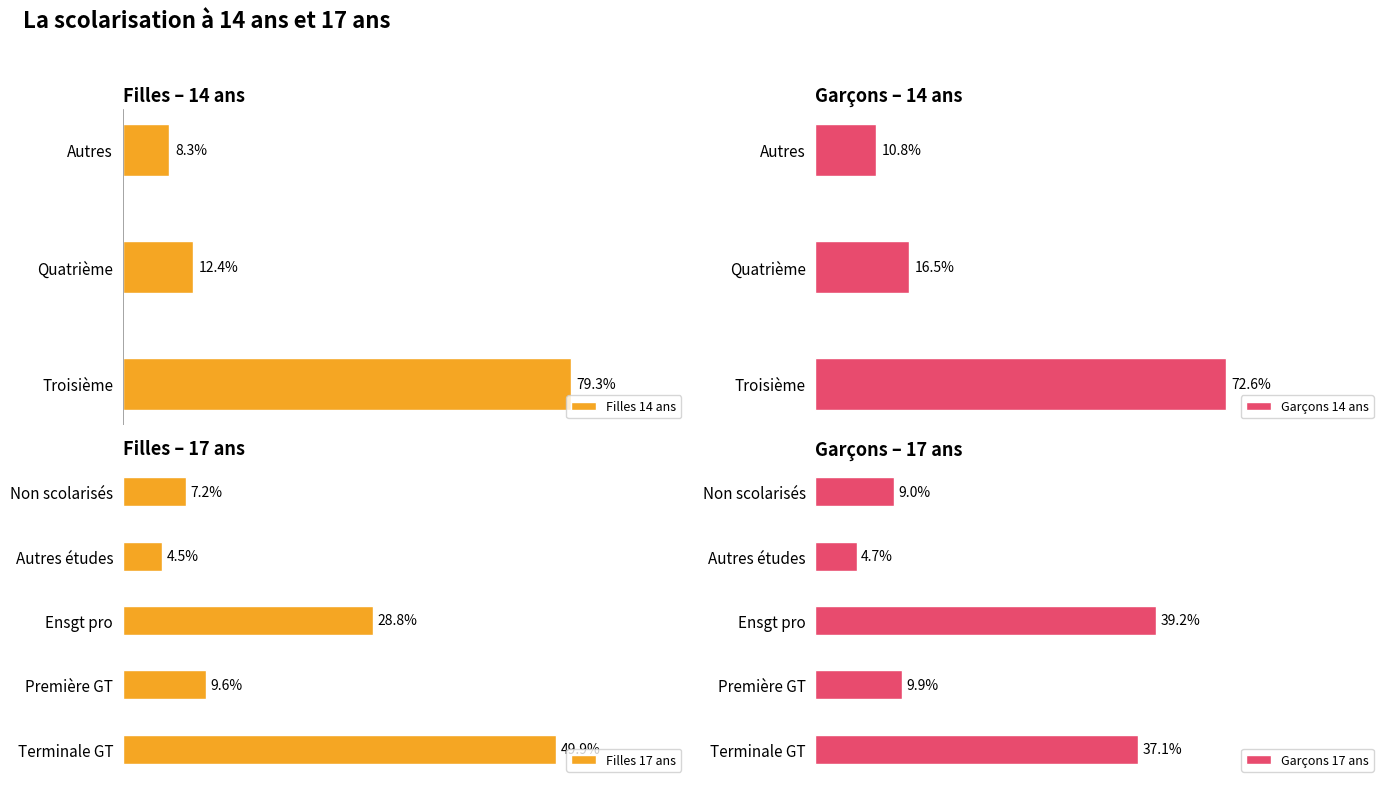

Which series has the largest range (max minus min)?

Filles 14 ans